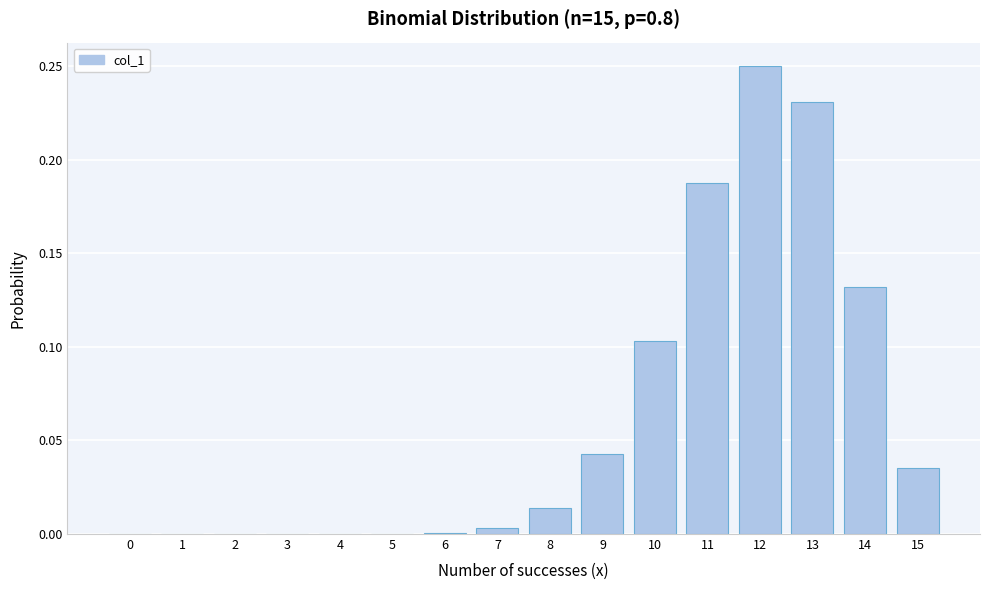

The value at 5 is 0.0. True or false?

True